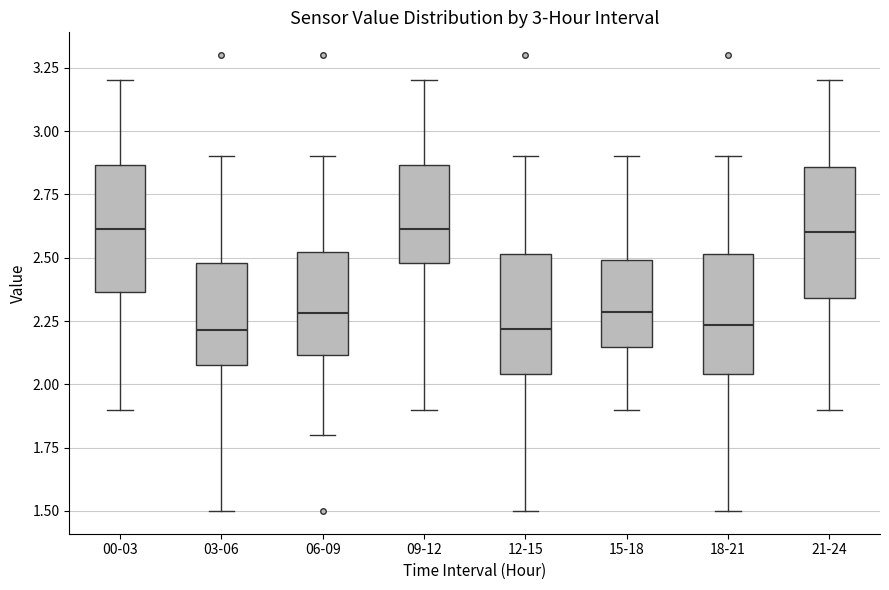

Reading left to right, read every box against the y-axis: the position of its median line, the range the box covers, and the ends of its whiskers. The values are not printed on the chart, so give them approximately, as read against the axis.

00-03: median 2.60, box 2.35 to 2.85, whiskers 1.90 to 3.20
03-06: median 2.20, box 2.10 to 2.50, whiskers 1.50 to 2.90
06-09: median 2.30, box 2.10 to 2.50, whiskers 1.80 to 2.90
09-12: median 2.60, box 2.50 to 2.85, whiskers 1.90 to 3.20
12-15: median 2.20, box 2.05 to 2.50, whiskers 1.50 to 2.90
15-18: median 2.30, box 2.15 to 2.50, whiskers 1.90 to 2.90
18-21: median 2.25, box 2.05 to 2.50, whiskers 1.50 to 2.90
21-24: median 2.60, box 2.35 to 2.85, whiskers 1.90 to 3.20